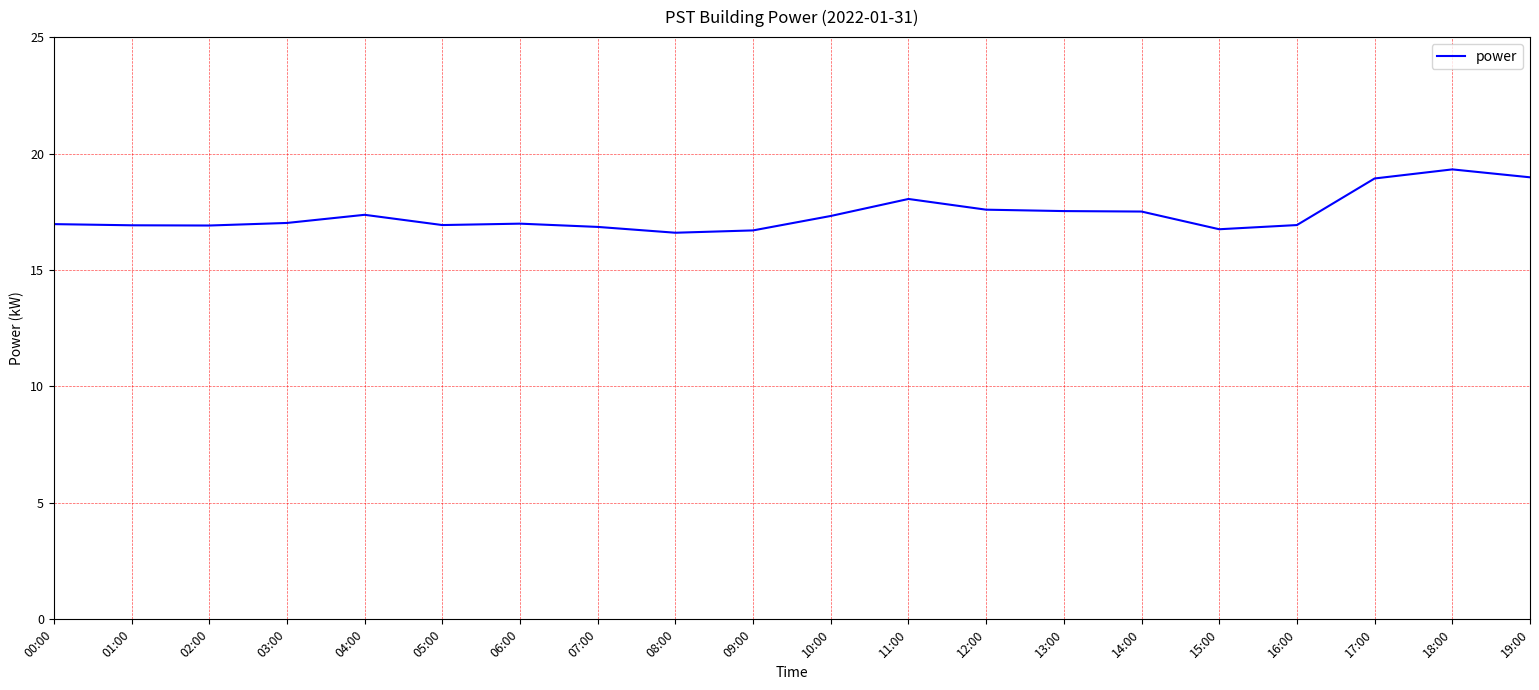

What is the average value?

17.4